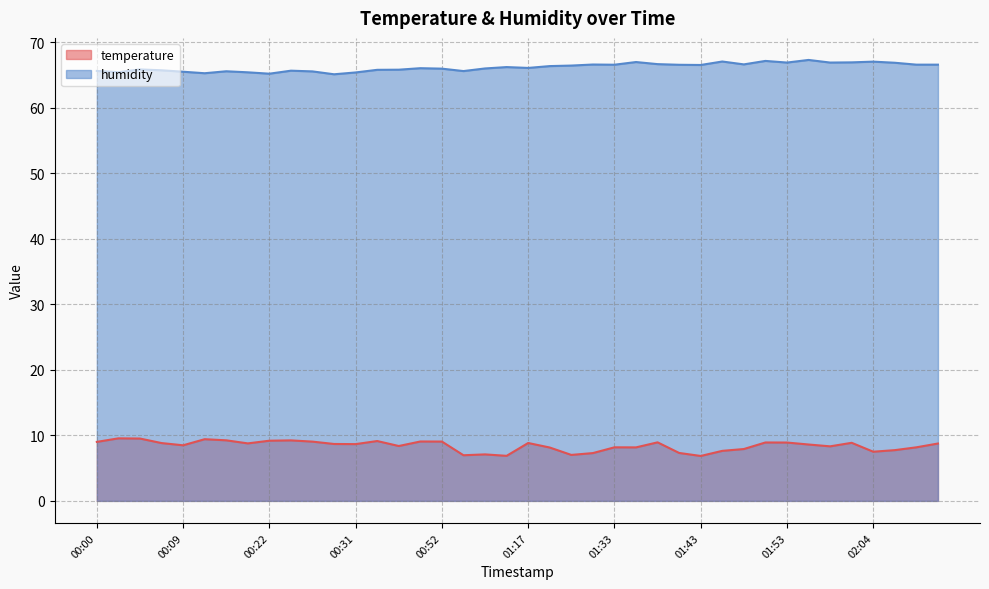

How many lines are shown in the chart?

2